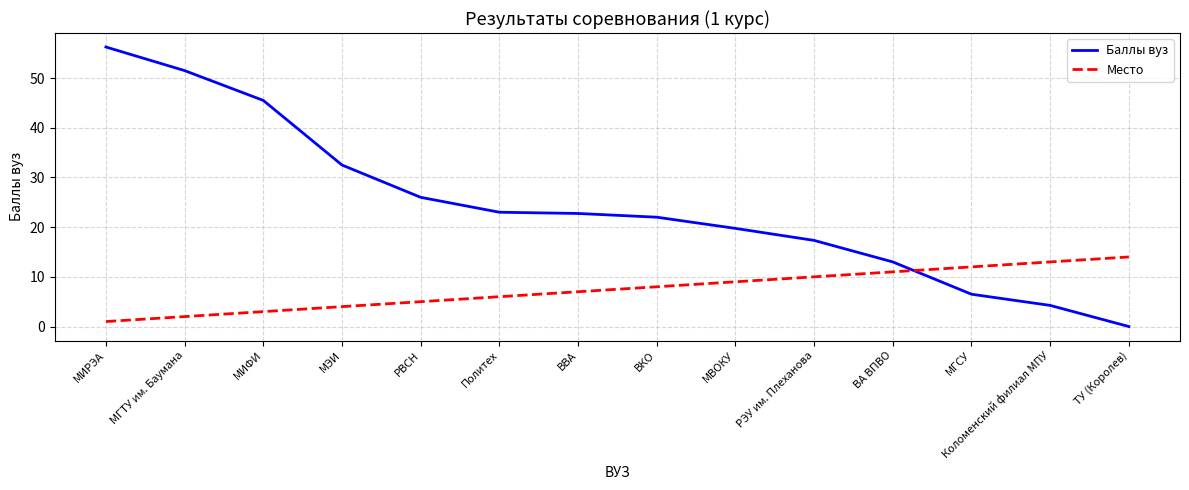

How many positive values does the Баллы вуз series have?

13